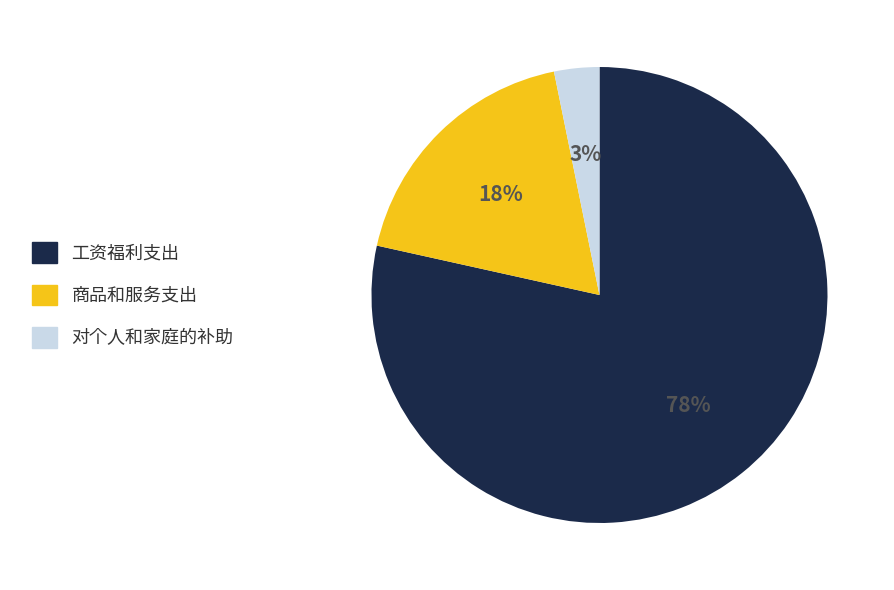

True or false: 商品和服务支出 accounts for 18% of the total.

True